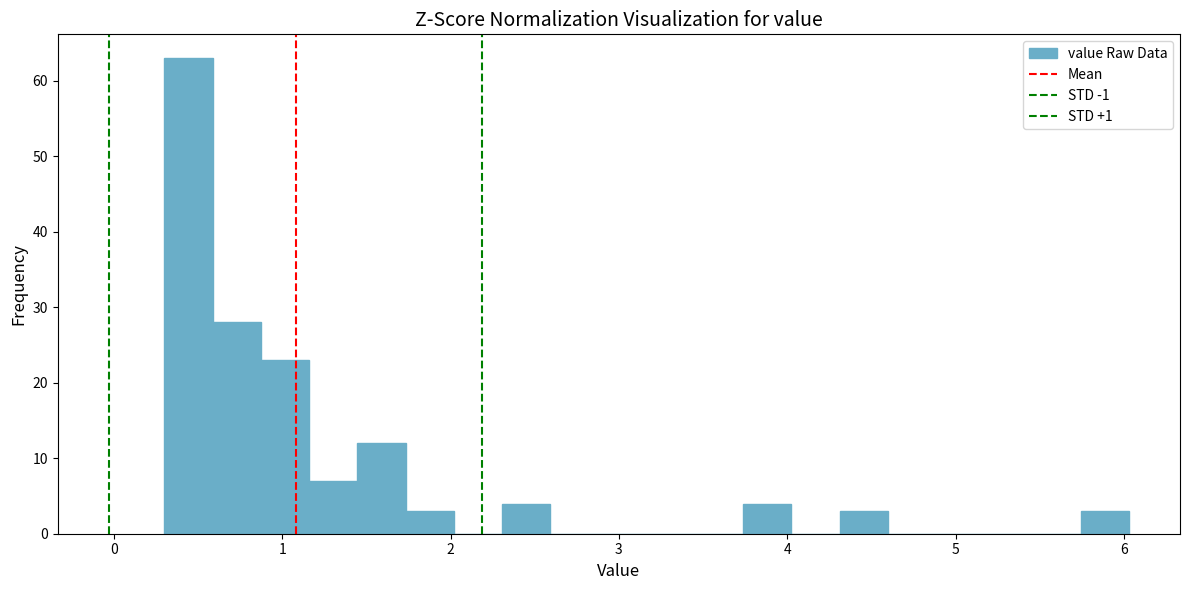

Read against the x-axis, roughly where is the centre of the tallest bar?

0.4